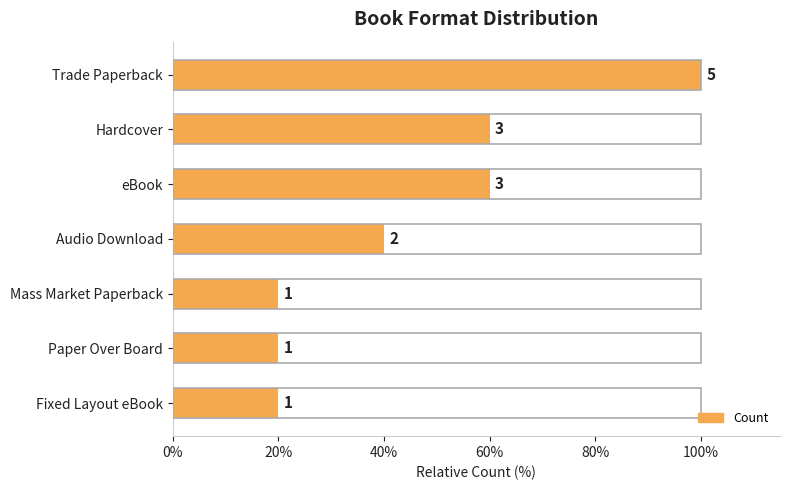

Does the chart contain any negative values?

No